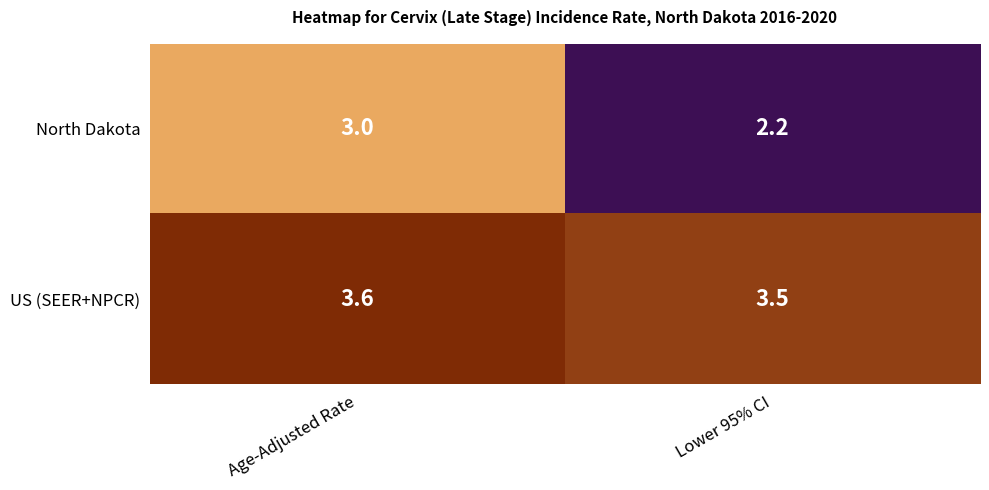

What is the difference between the maximum and minimum values in the North Dakota series?

0.8